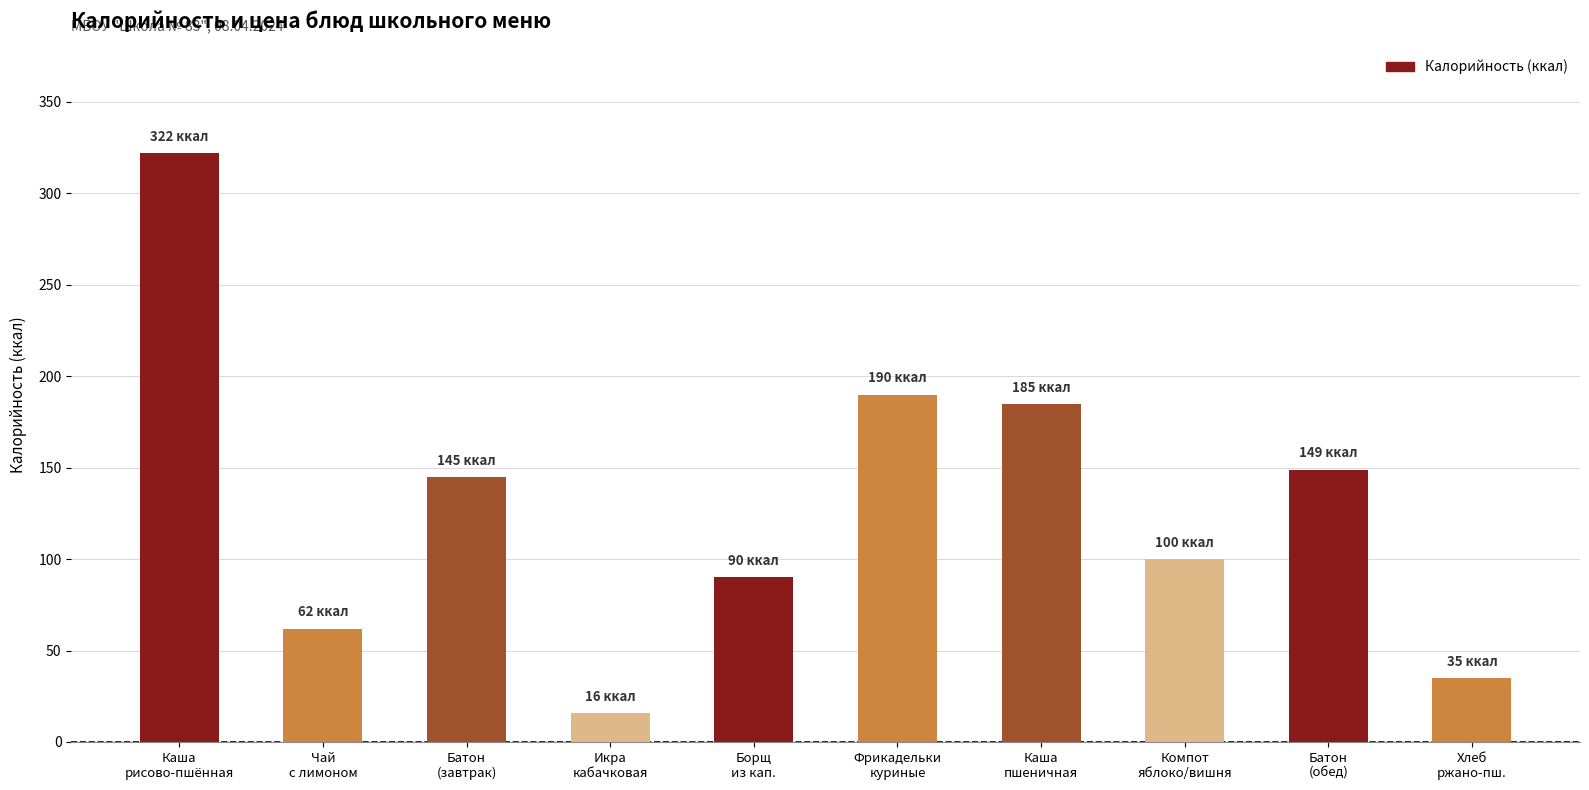

What is the minimum value shown in the chart?

16